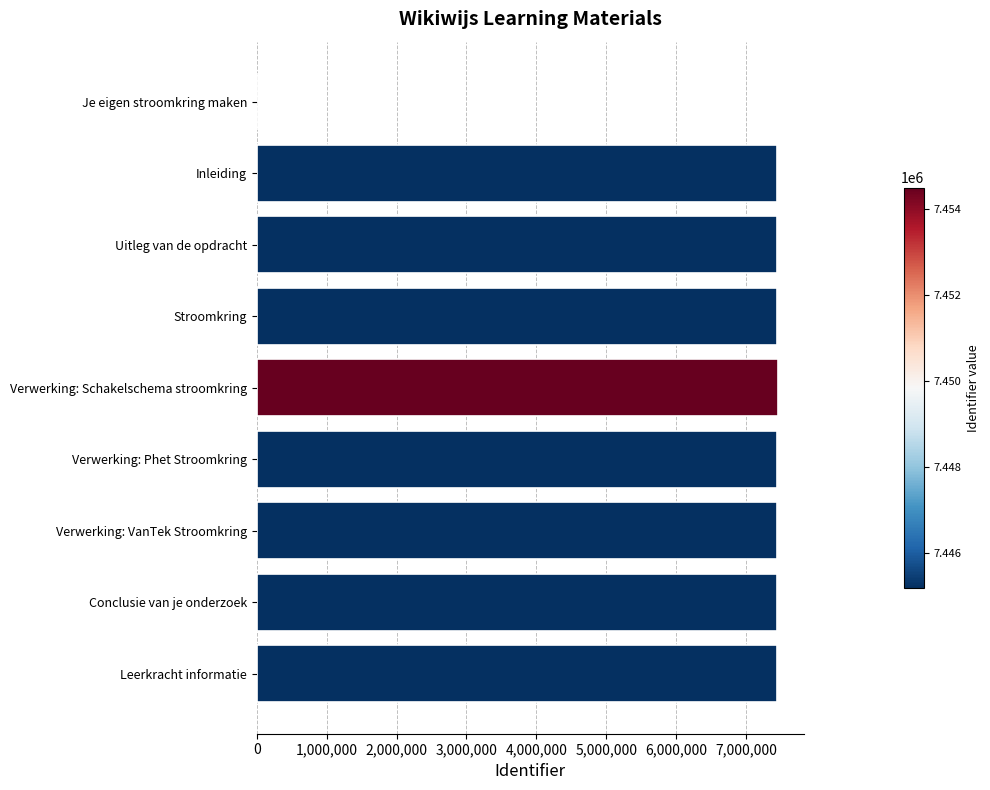

What is the maximum value shown in the chart?

7454499